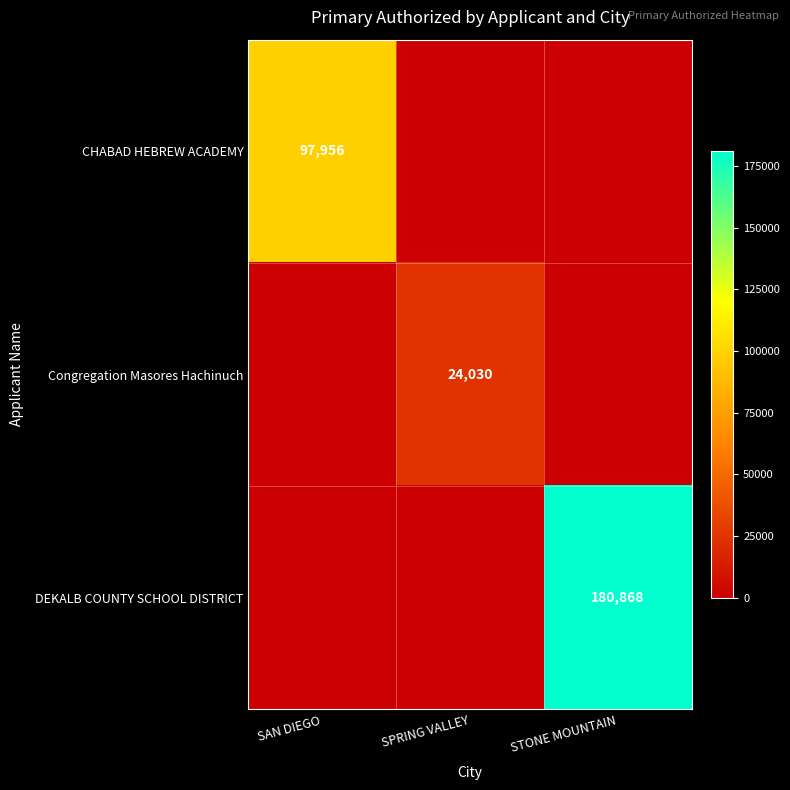

At how many categories does at least one series exceed 114136?

1